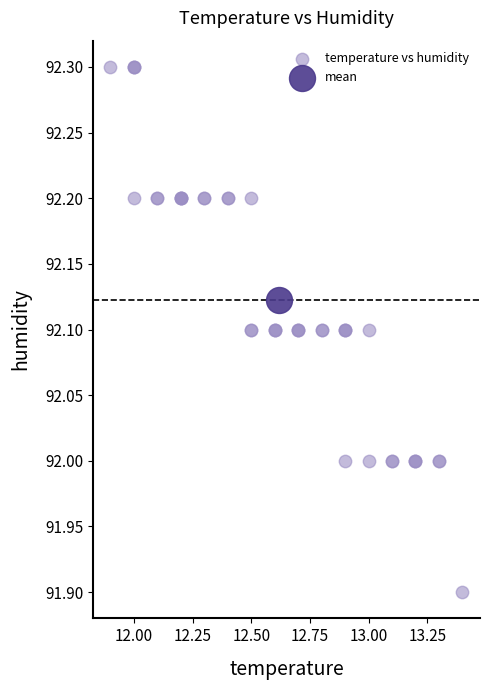

What are all the series names shown in the legend?

temperature vs humidity, mean